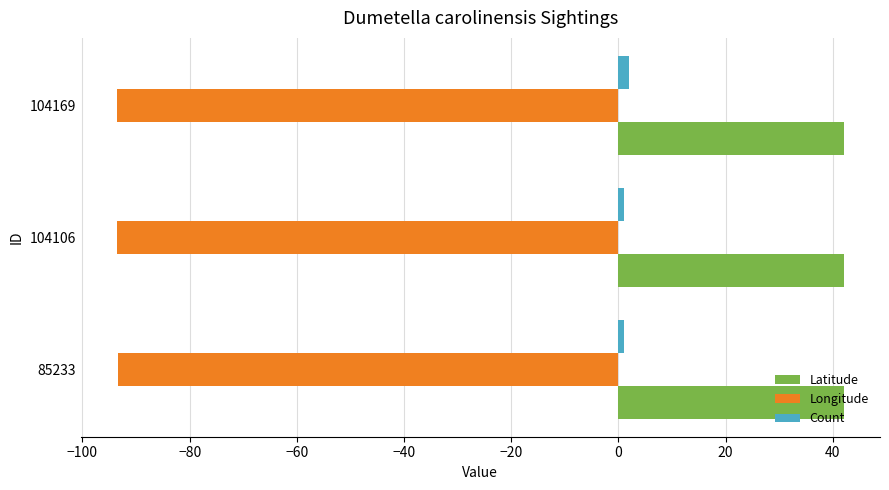

The Latitude series shows 42.0 at 104106. True or false?

True